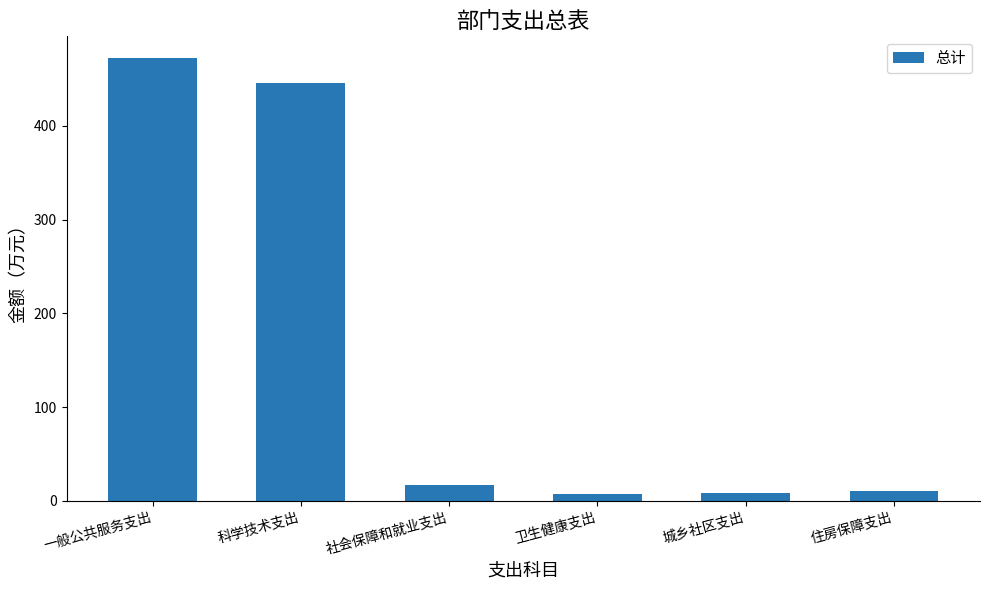

True or false: the data shows 16.8 at 社会保障和就业支出.

True